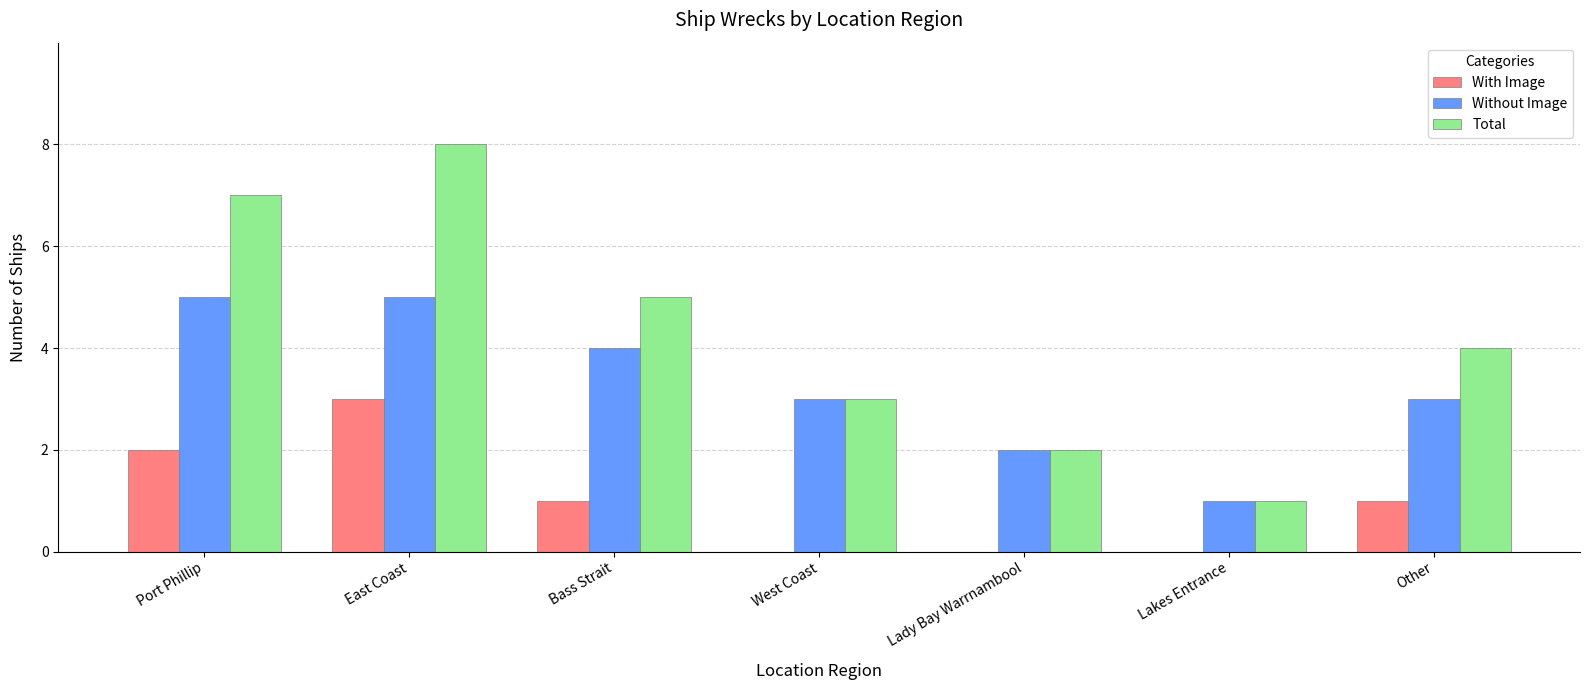

Which series has the largest range (max minus min)?

Total